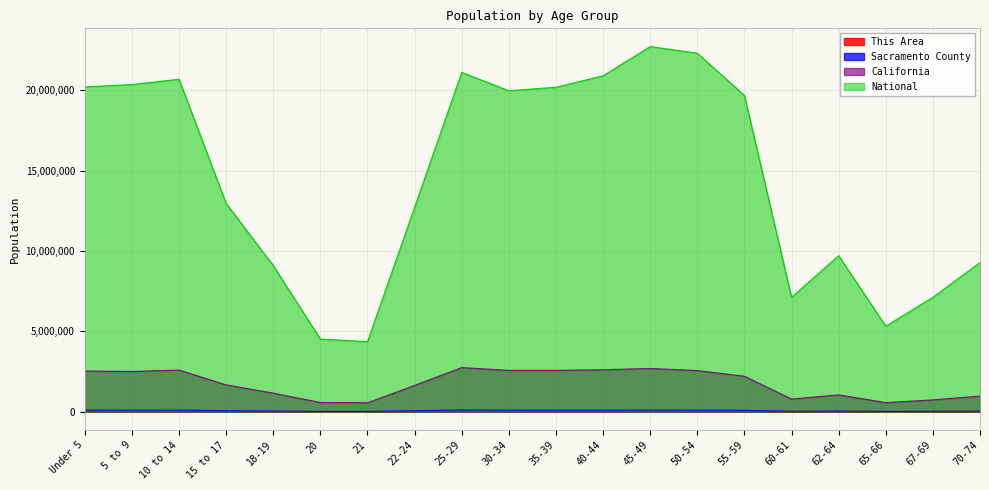

True or false: California and National intersect in this chart.

False